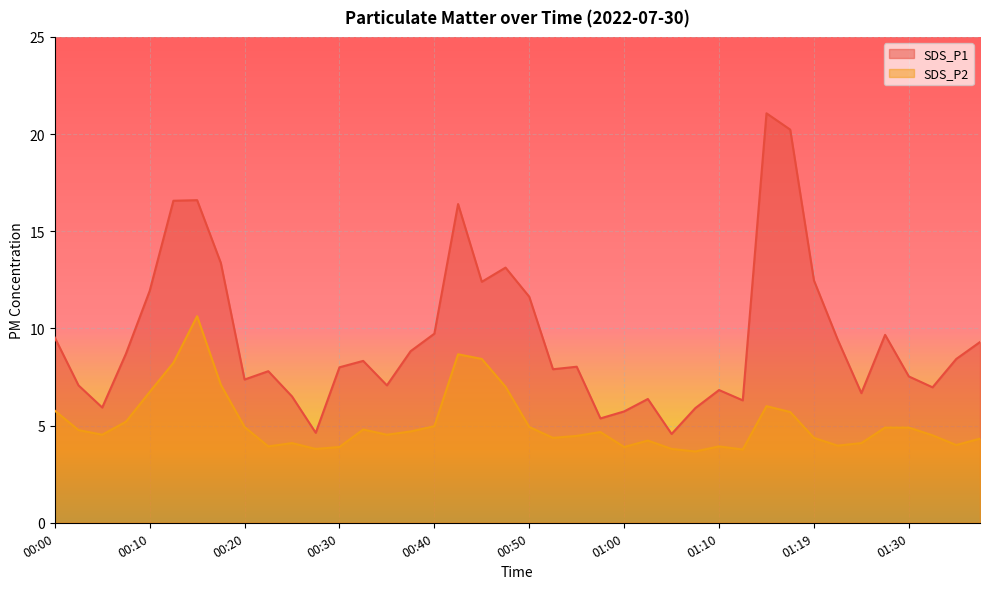

At 00:32, list the series in order from smallest to largest.

SDS_P2, SDS_P1